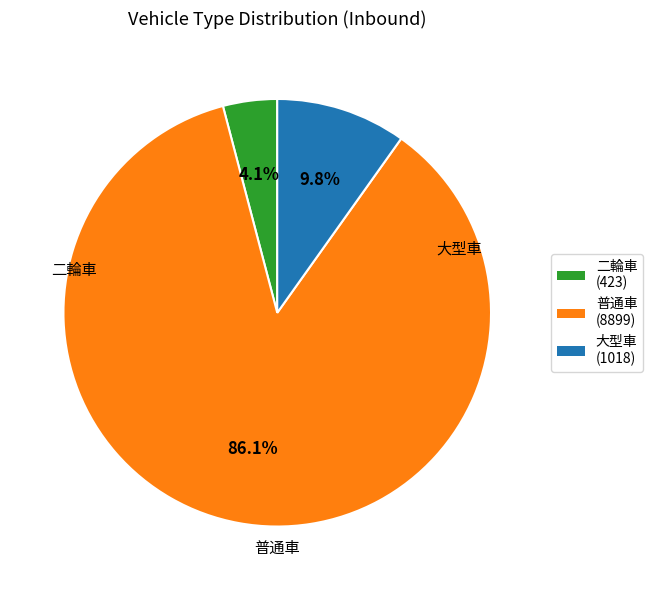

How many slices are in this pie chart?

3